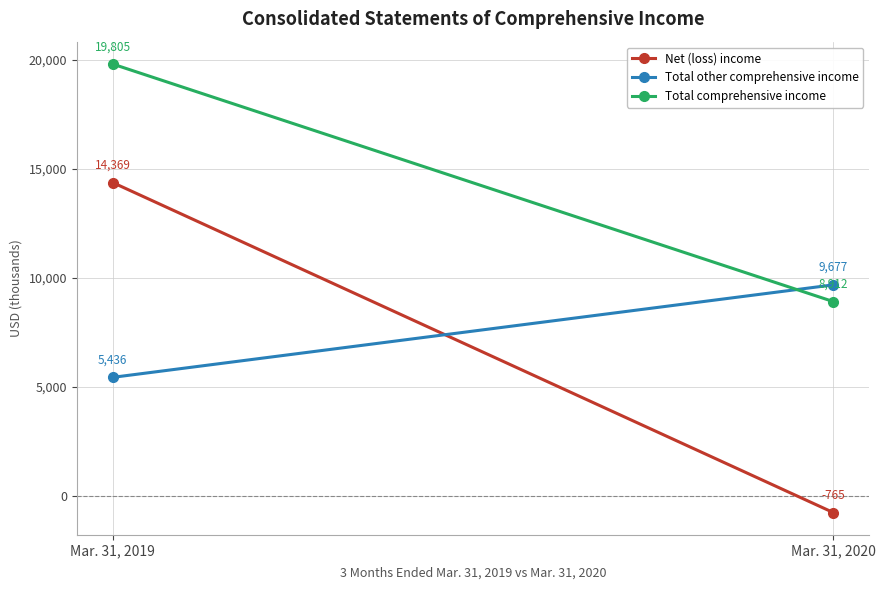

How many data points in Total other comprehensive income are less than 9677?

1